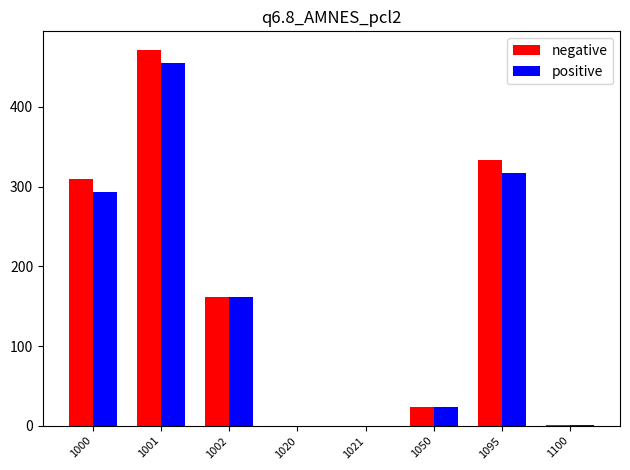

What is the total value across all series at 1020?

0.3